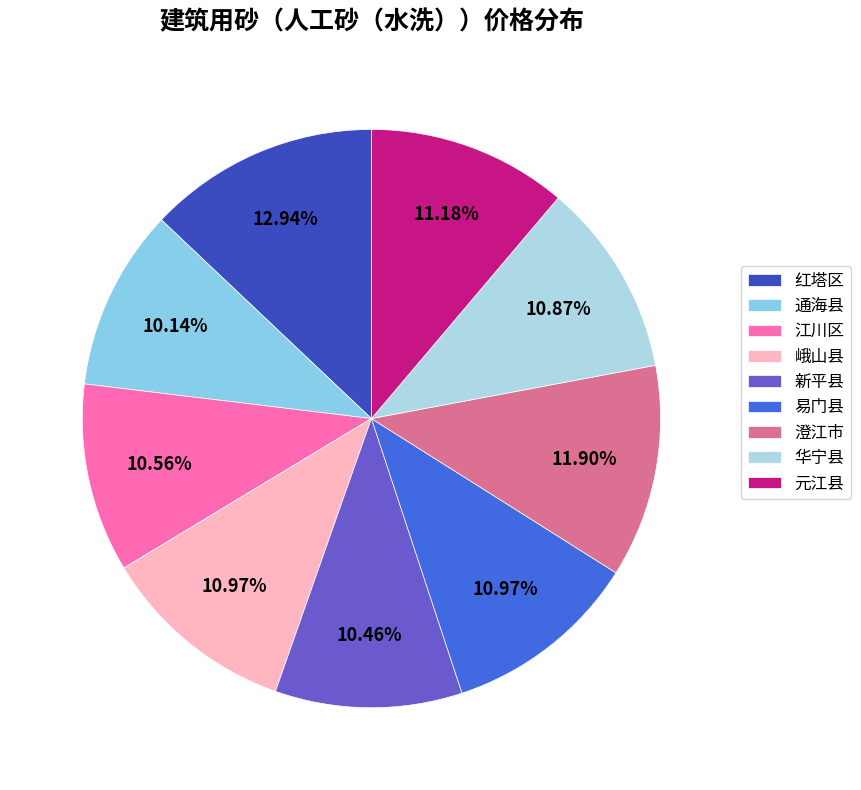

Combined, do 江川区 and 易门县 account for over 50%?

No